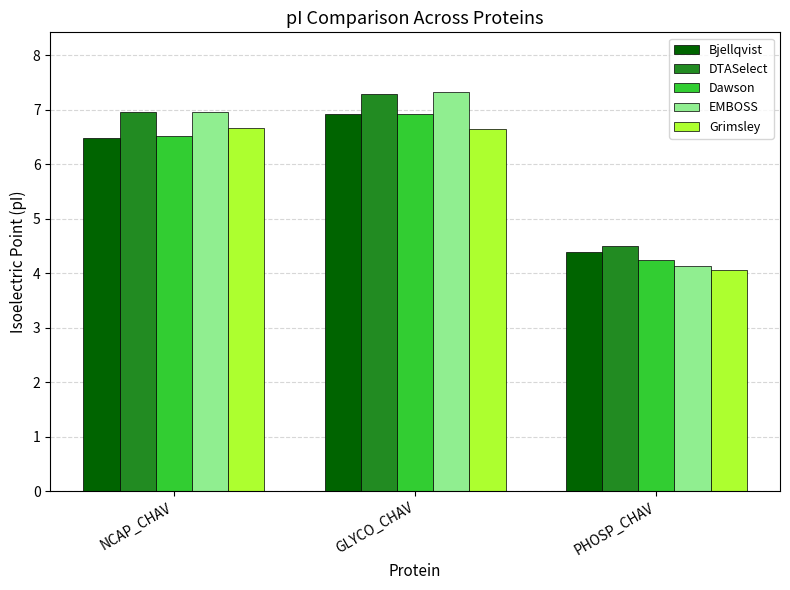

At which label is Grimsley closest to 5?

PHOSP_CHAV